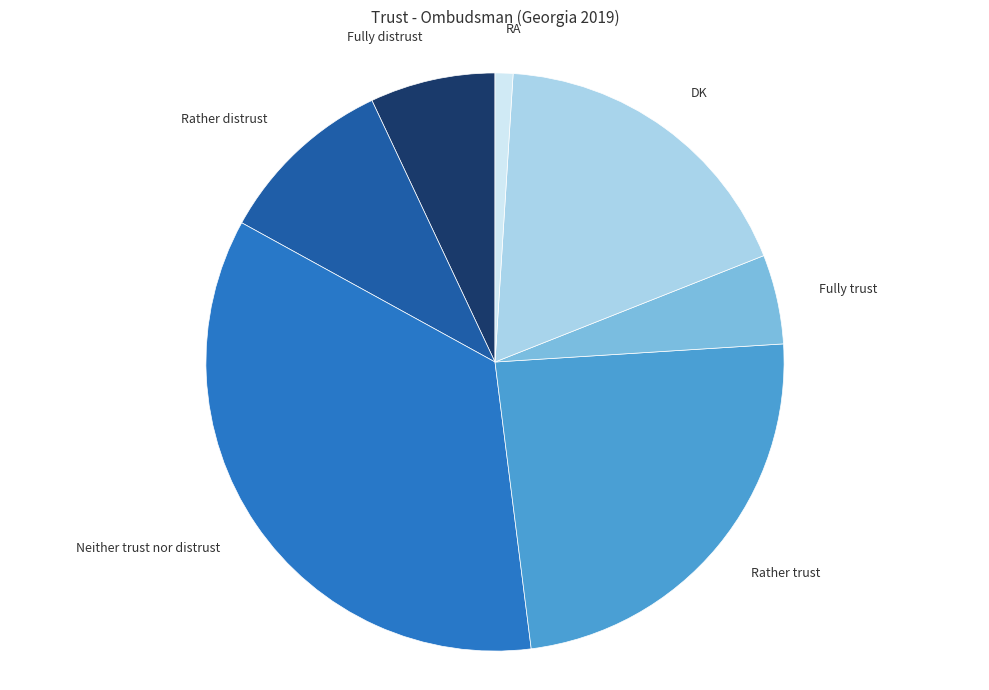

Is there a majority slice in this chart?

No